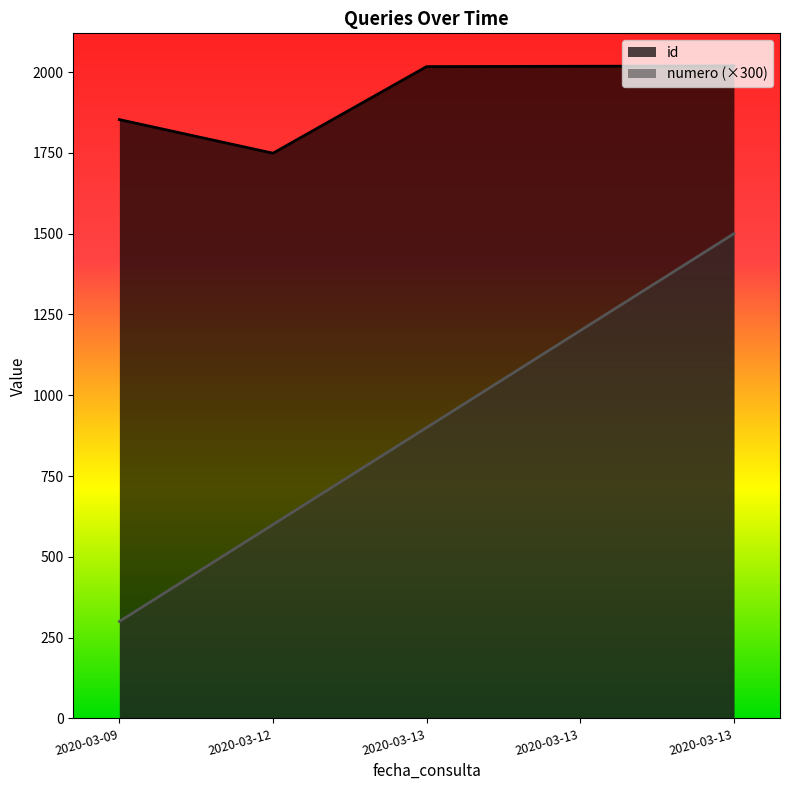

What is the total value across all series at 2020-03-13?

2917